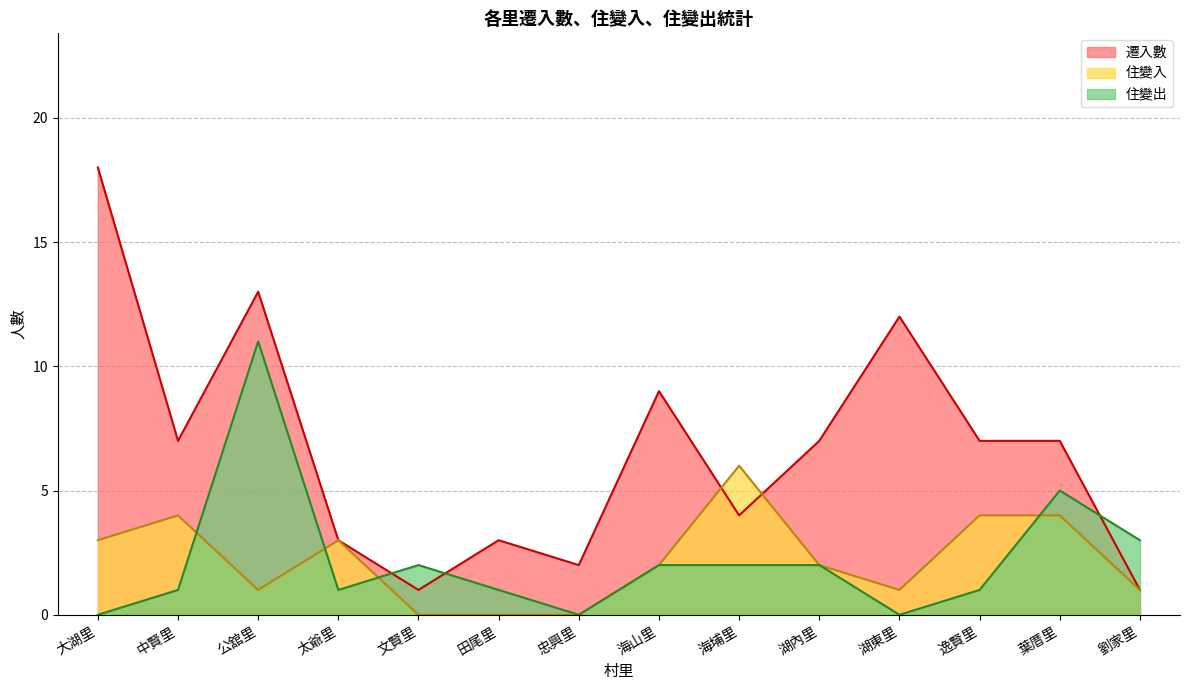

Where is 遷入數 nearest to the value 9?

海山里